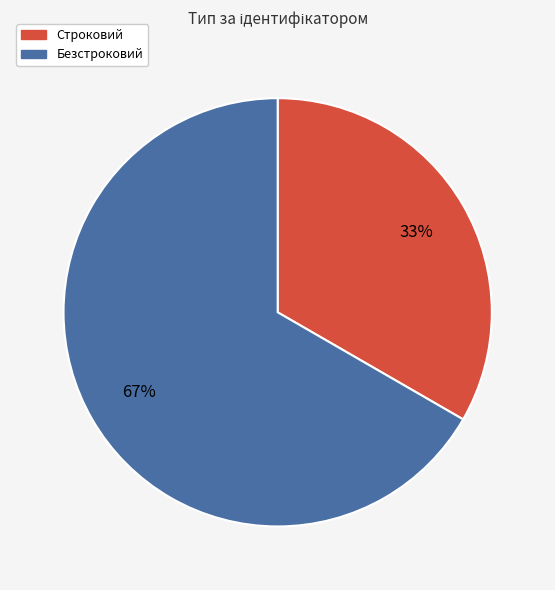

Do Безстроковий and Строковий together represent more than half of the pie?

Yes